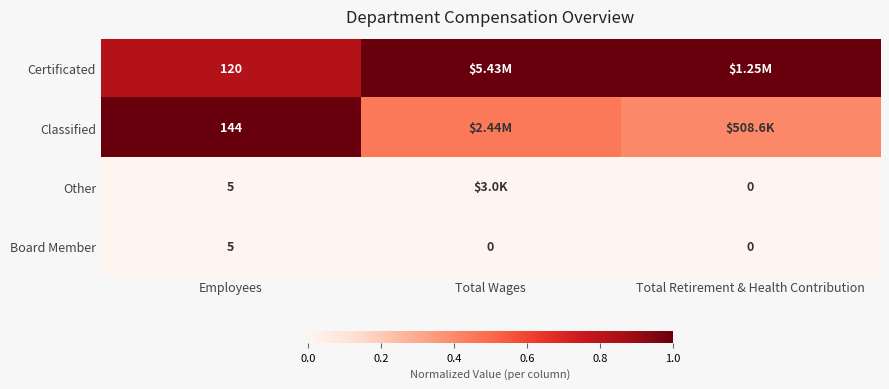

Is it true that Other equals 0.0 at Total Retirement & Health Contribution?

True